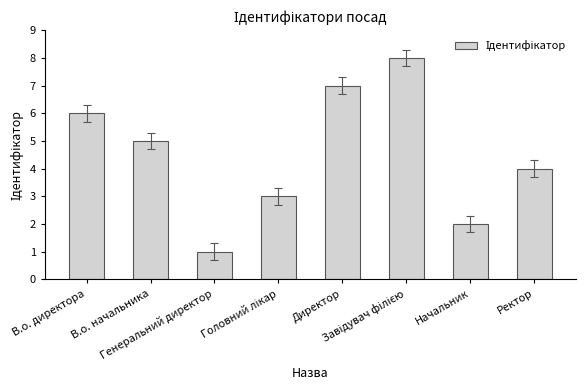

At which label does the data first exceed 5?

В.о. директора